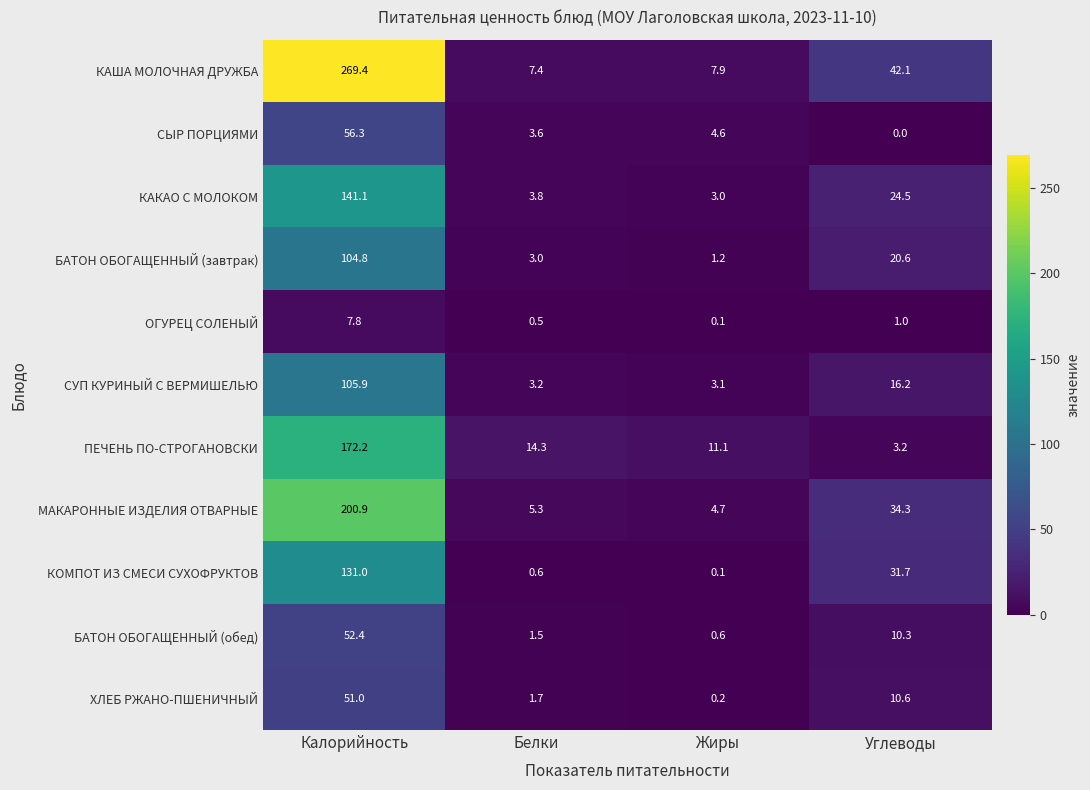

What is the maximum value shown in the chart?

269.4